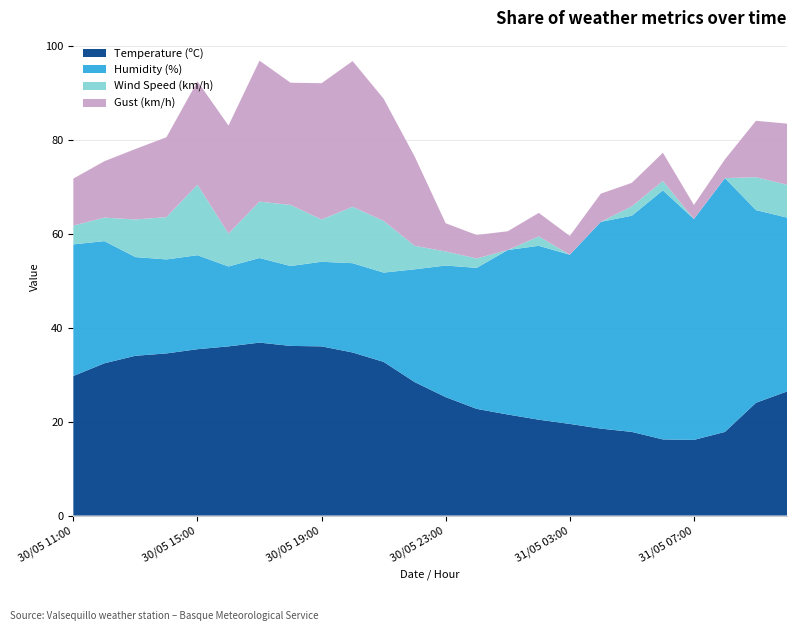

Reading left to right, list all the values displayed in this chart.

Temperature (ºC): 29.7	32.4	34.0	34.5	35.4	36.0	36.8	36.1	36.0	34.7	32.7	28.4	25.2	22.7	21.5	20.4	19.5	18.5	17.8	16.2	16.1	17.8	24.0	26.4
Humidity (%): 28.0	26.0	21.0	20.0	20.0	17.0	18.0	17.0	18.0	19.0	19.0	24.0	28.0	30.0	35.0	37.0	36.0	44.0	46.0	53.0	47.0	54.0	41.0	37.0
Wind Speed (km/h): 4.0	5.0	8.0	9.0	15.0	7.0	12.0	13.0	9.0	12.0	11.0	5.0	3.0	2.0	0.0	2.0	0.0	0.0	2.0	2.0	0.0	0.0	7.0	7.0
Gust (km/h): 10.0	12.0	15.0	17.0	22.0	23.0	30.0	26.0	29.0	31.0	26.0	19.0	6.0	5.0	4.0	5.0	4.0	6.0	5.0	6.0	3.0	4.0	12.0	13.0